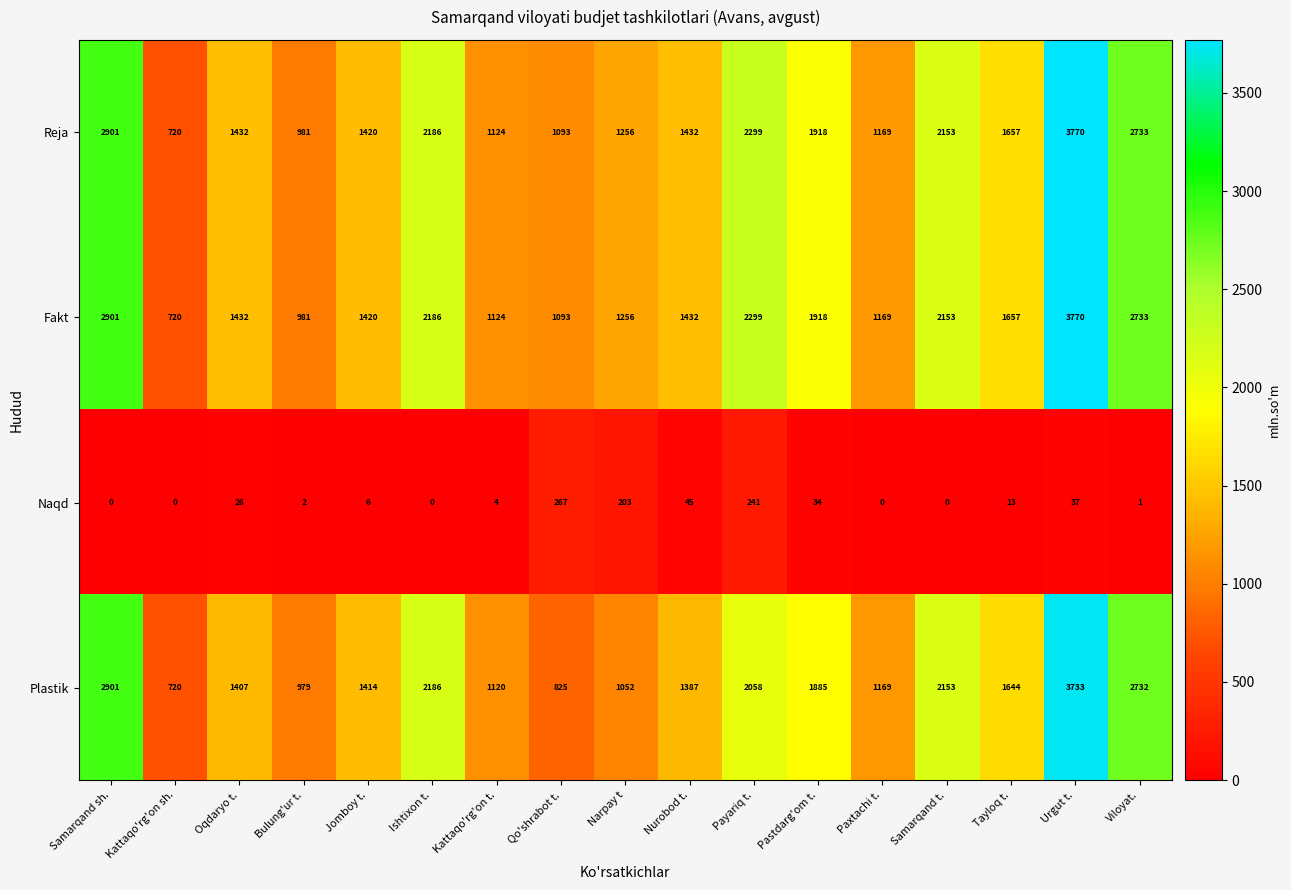

What is the spread (max minus min) of values at Samarqand sh.?

2901